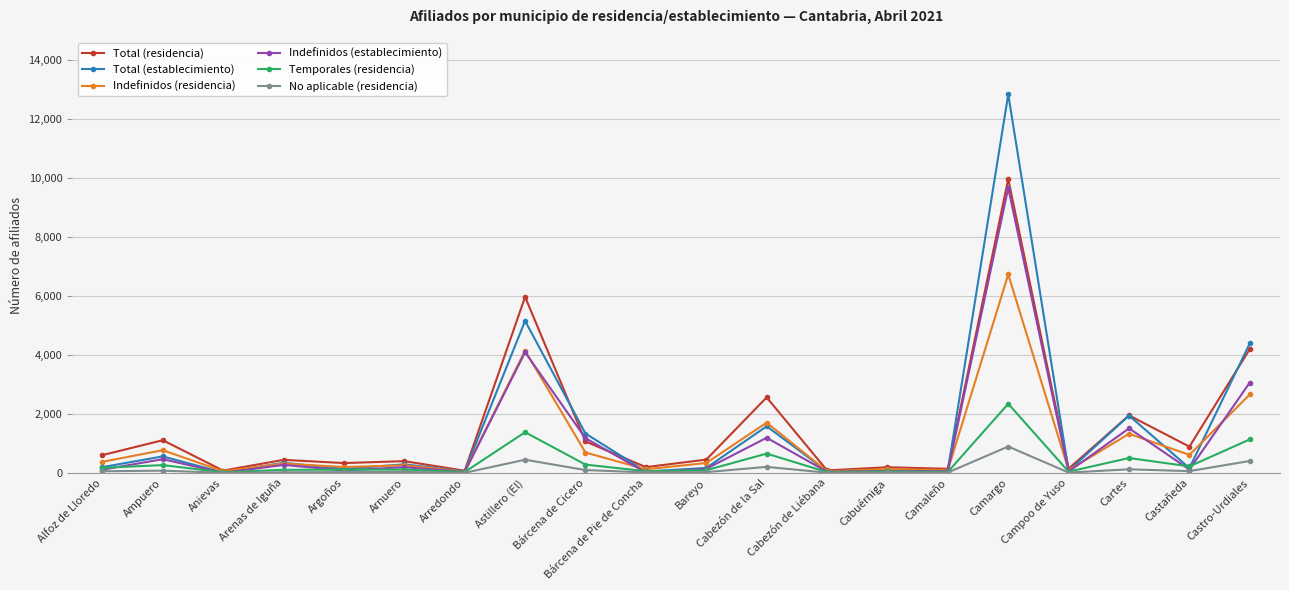

What is the value of the Total (establecimiento) point at the 18th from the left?

1945